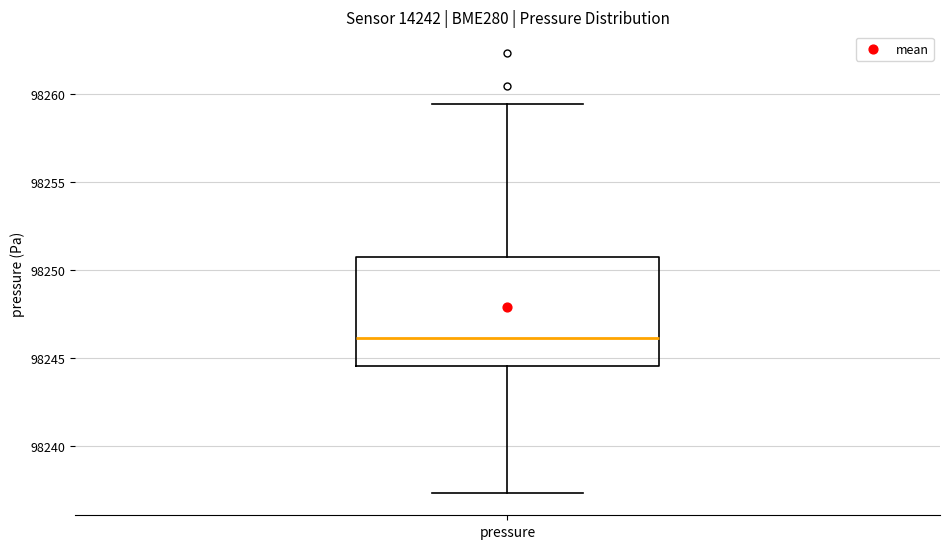

Read this box plot against the y-axis: the position of the median line, the range covered by the box, and the ends of both whiskers. The values are not printed on the chart, so give them approximately, as read against the axis.

median 98246.0, box 98244.5 to 98250.5, whiskers 98237.5 to 98259.5